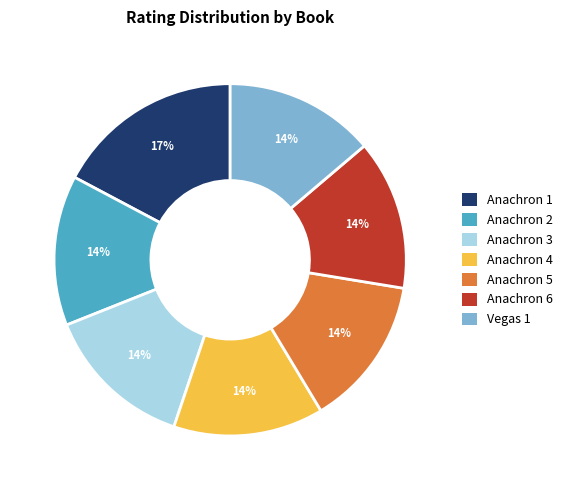

How many slices are in this pie chart?

7